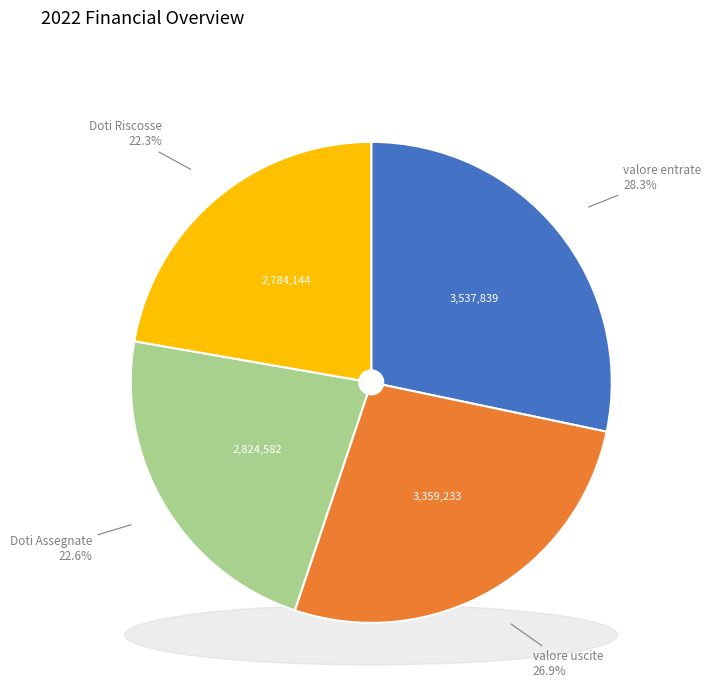

How many slices are in this pie chart?

4